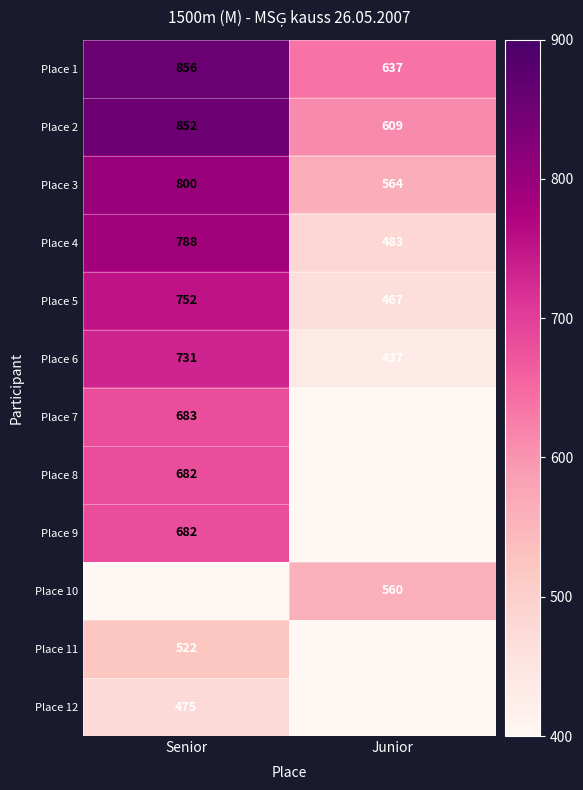

At how many categories does at least one series exceed 482?

2